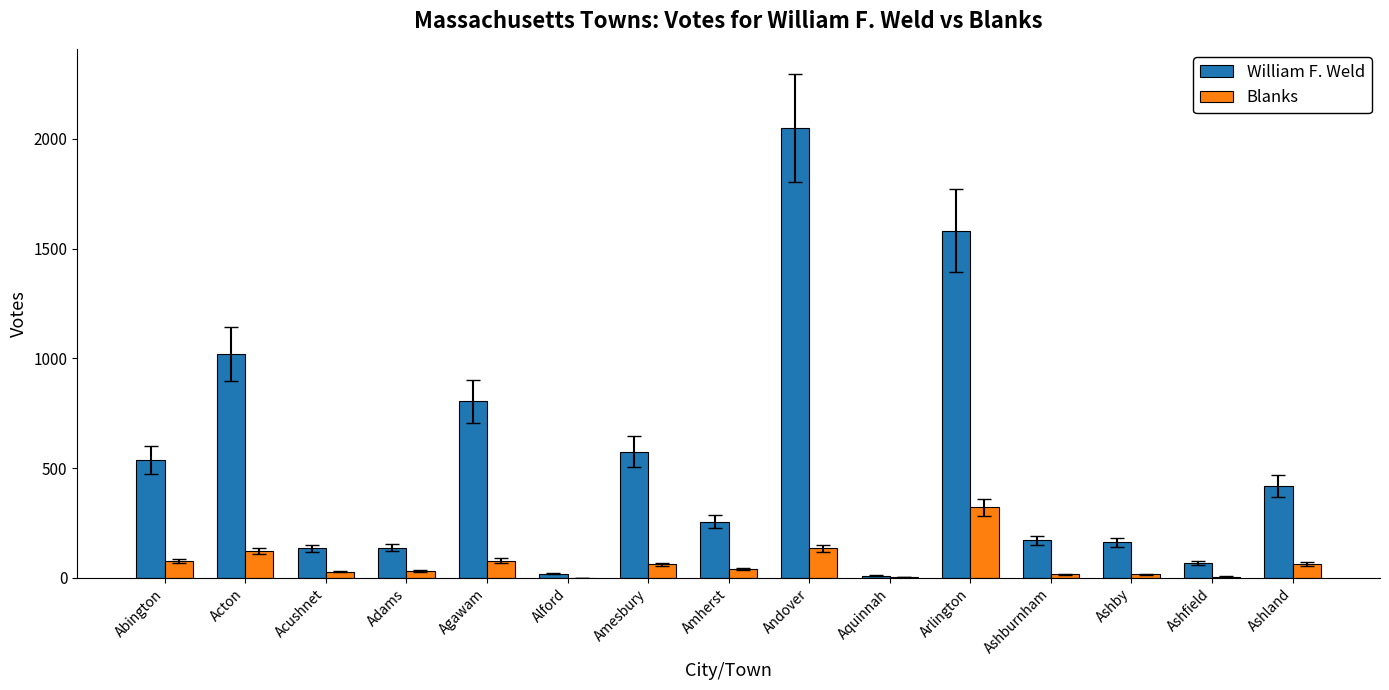

What is the sum of all William F. Weld values?

7945